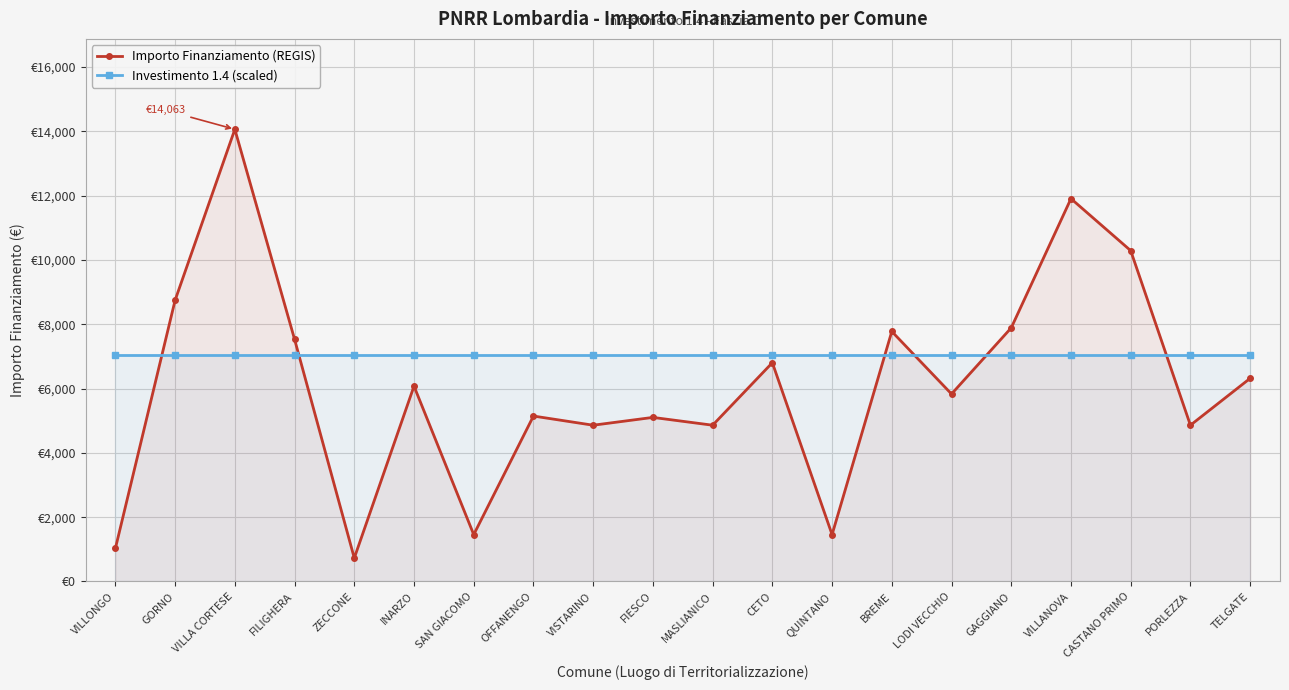

What is the value of the Investimento 1.4 (scaled) point at the 16th from the left?

7031.5